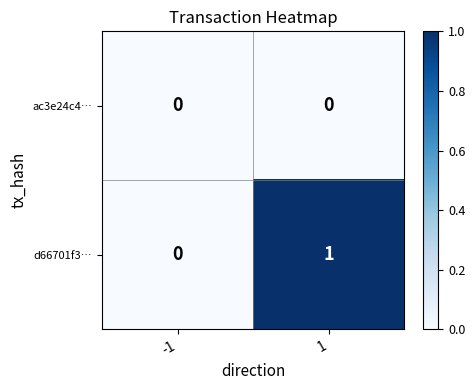

Which series has the largest total across all categories?

d66701f3…